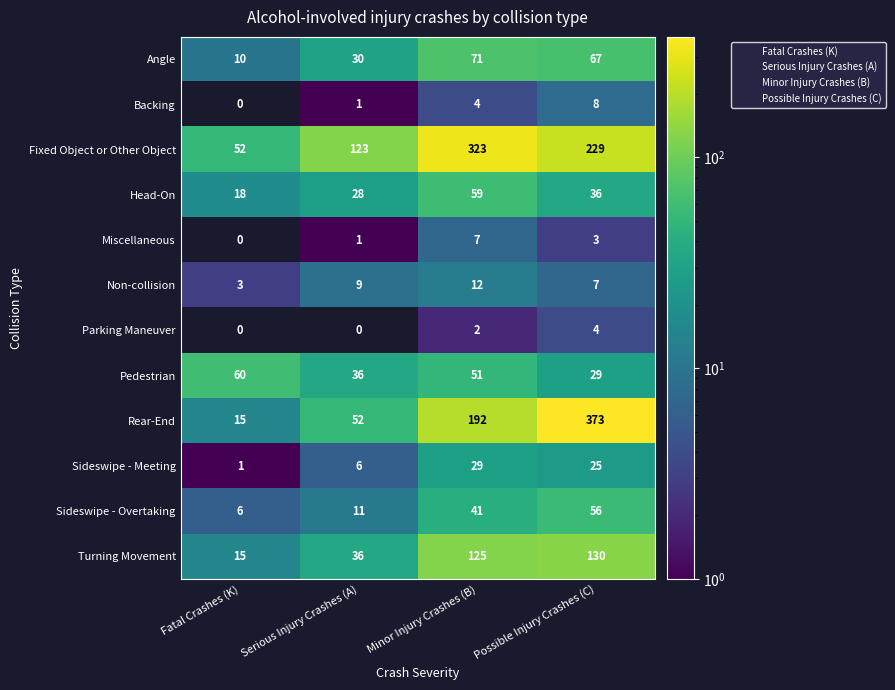

What is the difference between the second highest and second lowest values in the Sideswipe - Overtaking series?

30